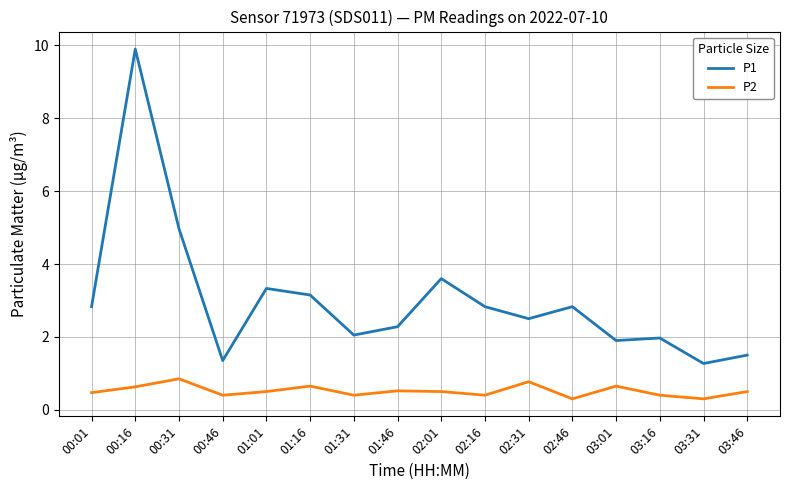

What is the average value of the P2 series?

0.5